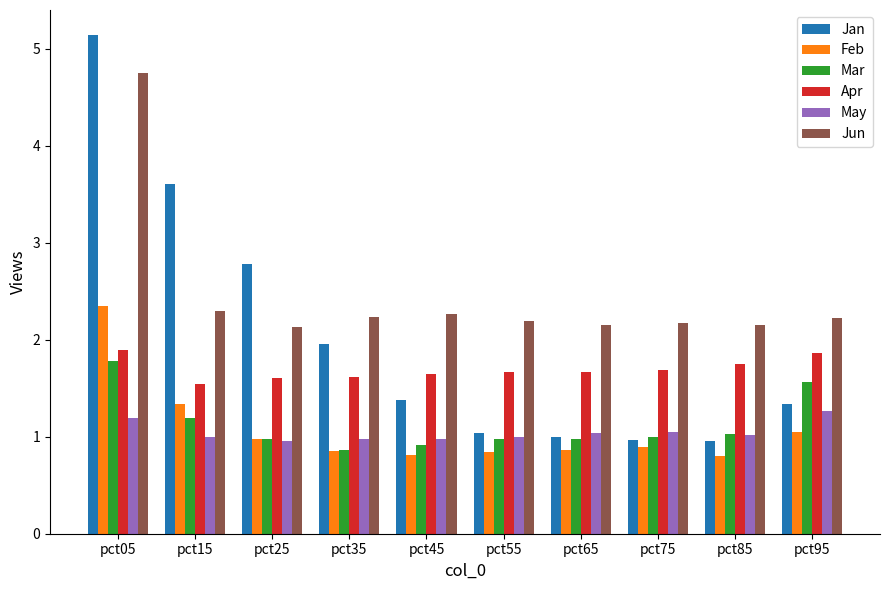

Which series changed the most between pct25 and pct75?

Jan